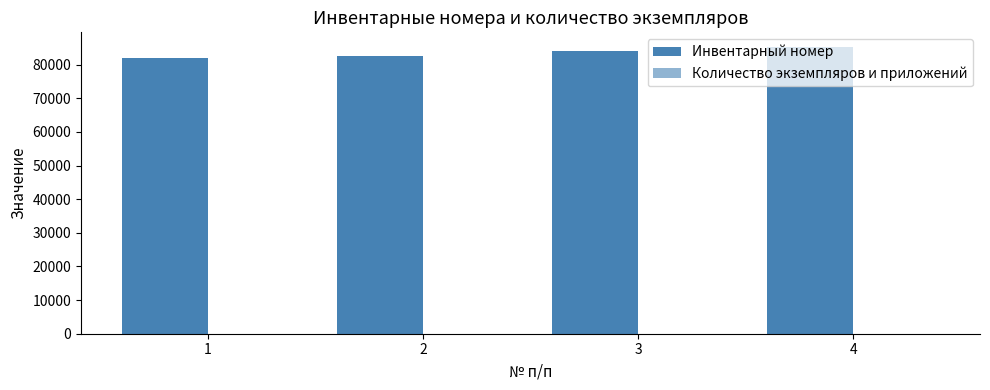

Reading left to right, extract all data points from this chart.

Инвентарный номер: 1=81837	2=82638	3=84084	4=85347
Количество экземпляров и приложений: 1=1	2=2	3=2	4=1